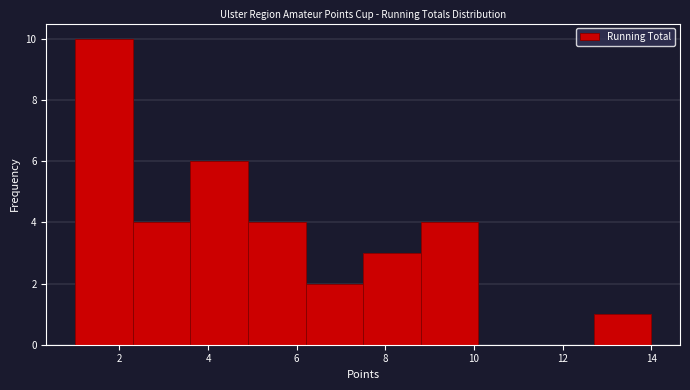

Which range on the x-axis has the tallest bar?

1.0 to 2.3